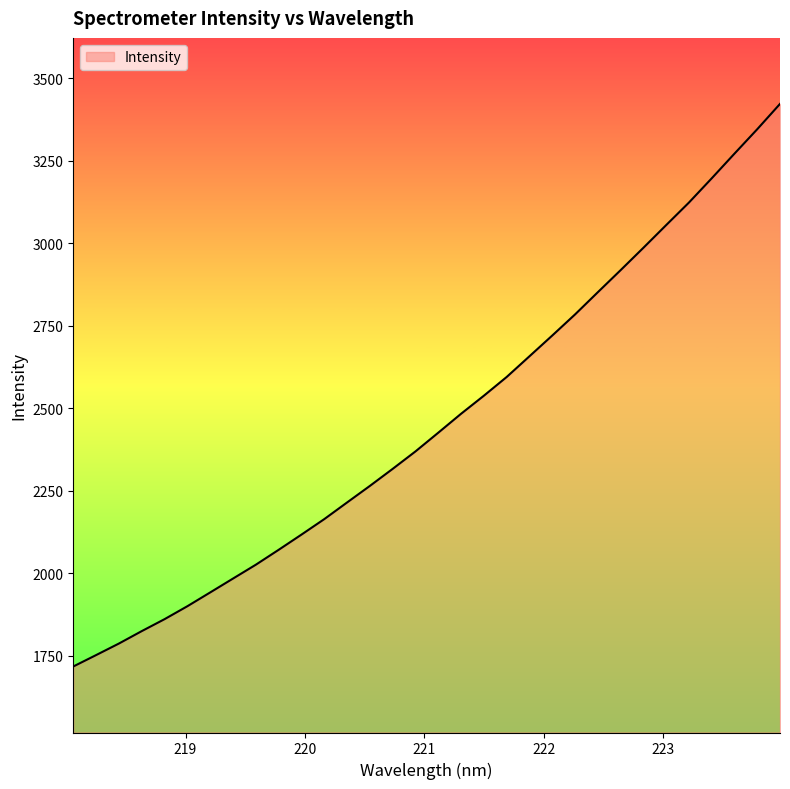

What is the average value?

2458.7